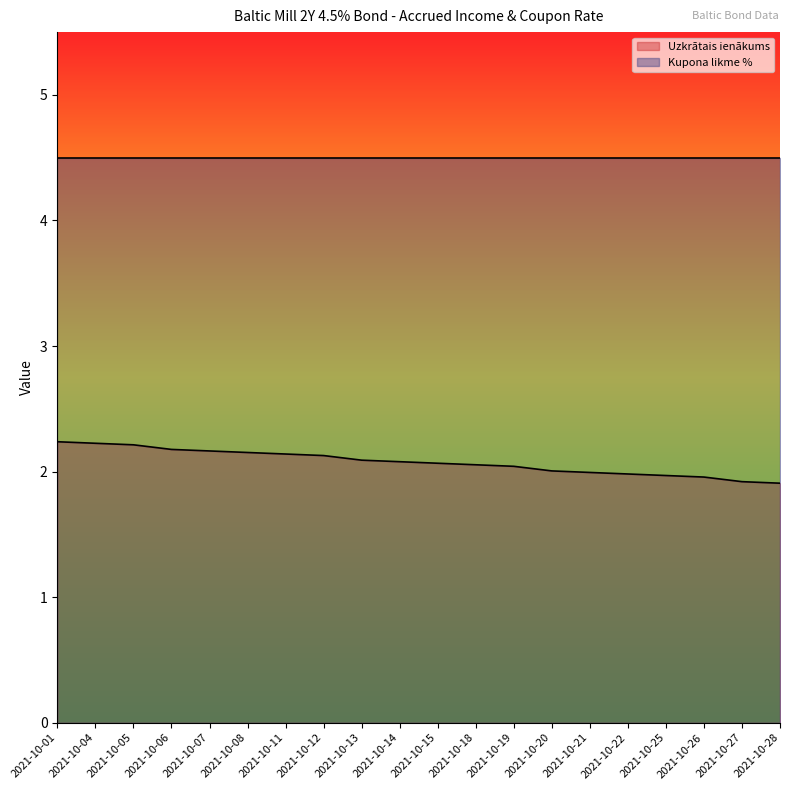

How many lines are shown in the chart?

2